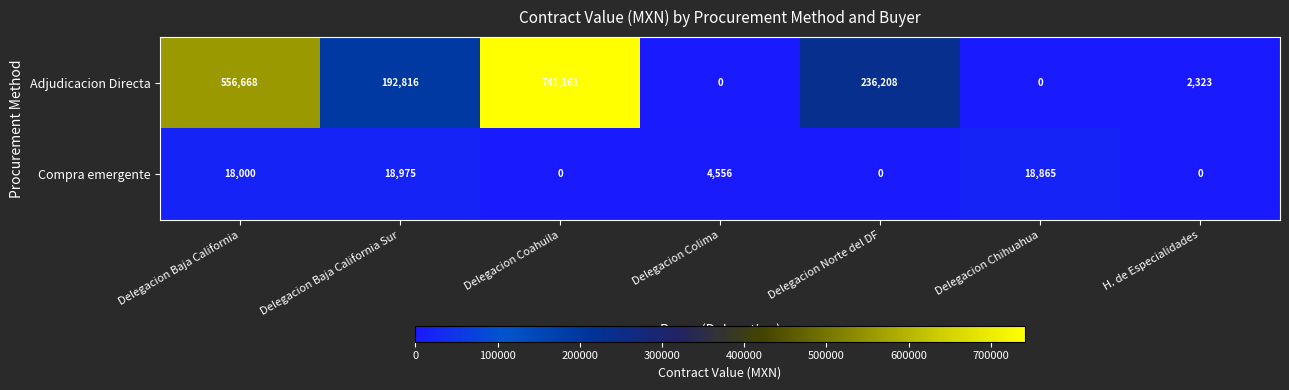

Which category has the highest value across all series?

Delegacion Coahuila